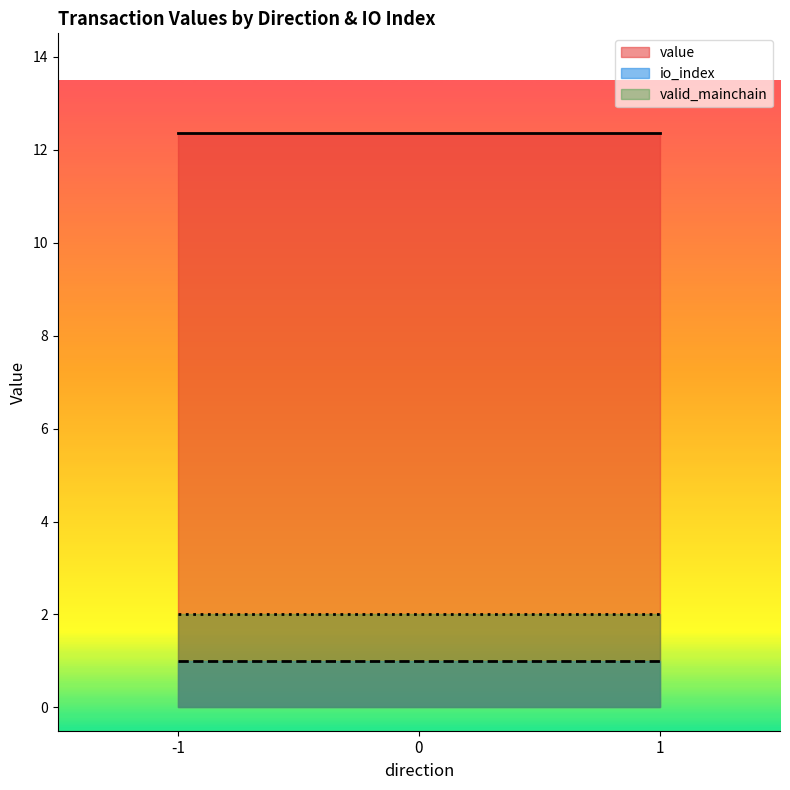

What is the difference between the maximum and minimum values in the value series?

0.0